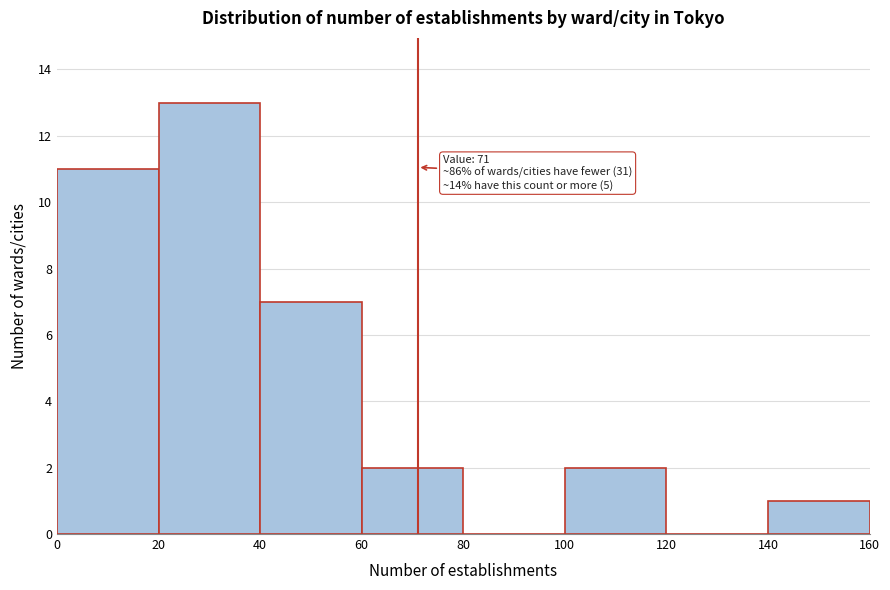

Which range on the x-axis has the tallest bar?

20 to 40